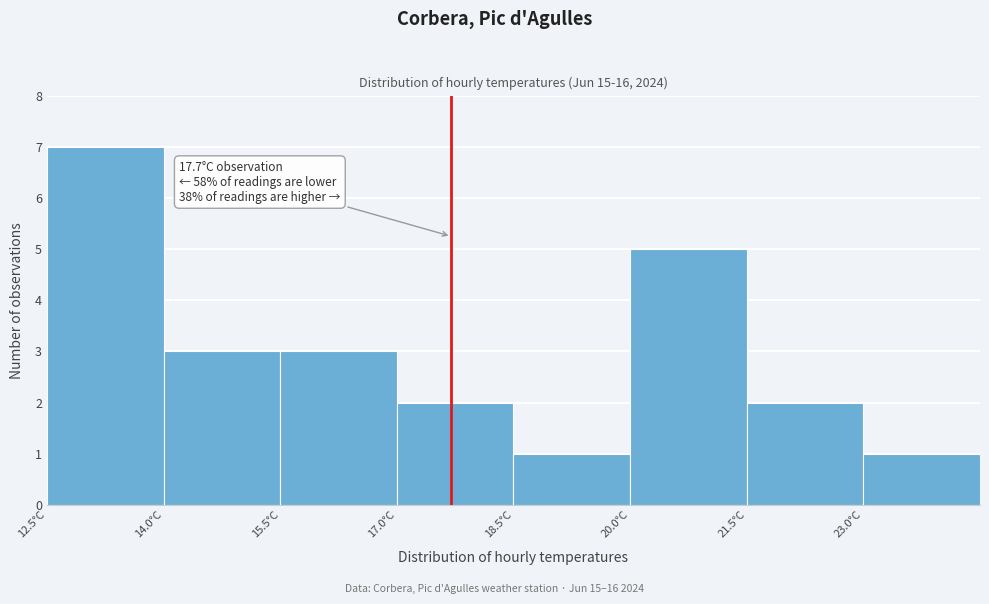

Over which range of the x-axis is the bar tallest?

12.5 to 14.0